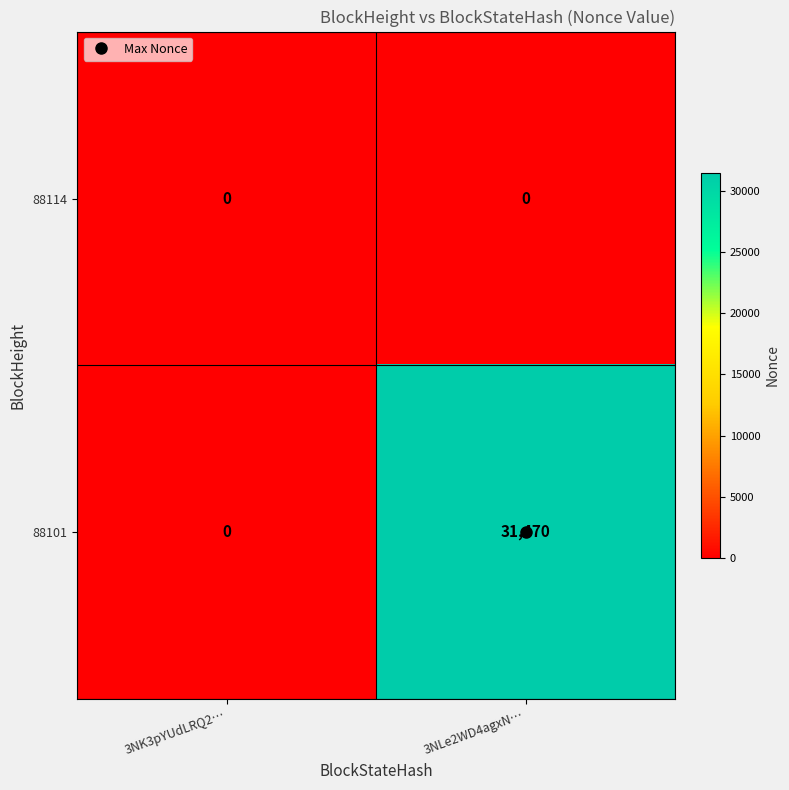

Which category has the highest value across all series?

3NLe2WD4agxN…